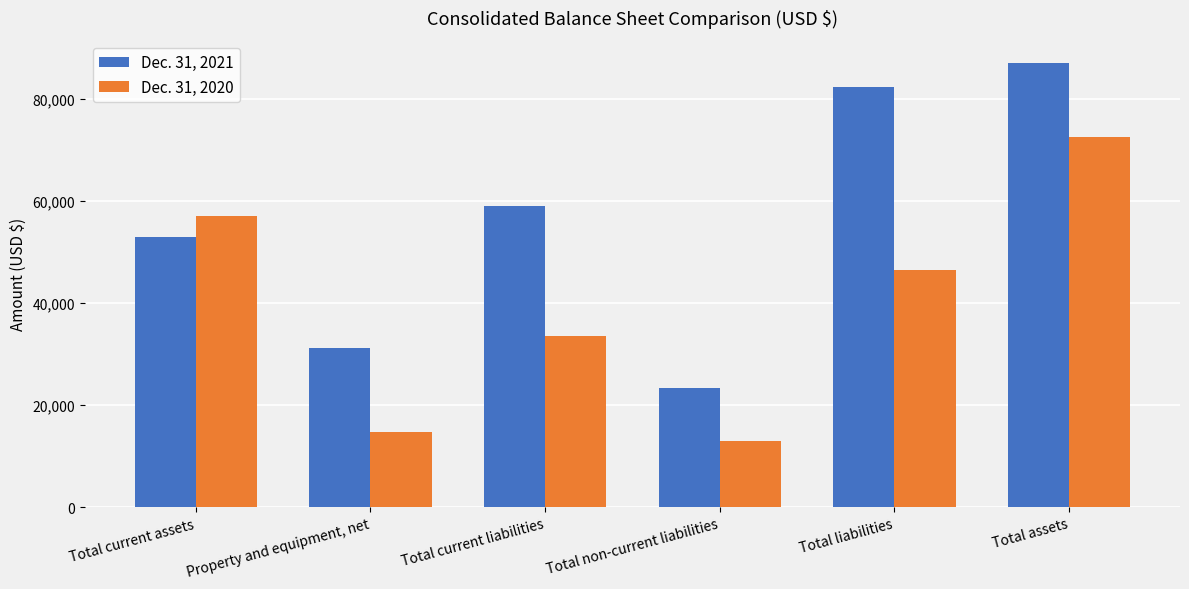

Is the value of Dec. 31, 2021 at Total current assets greater than the value of Dec. 31, 2020 at Total assets?

No